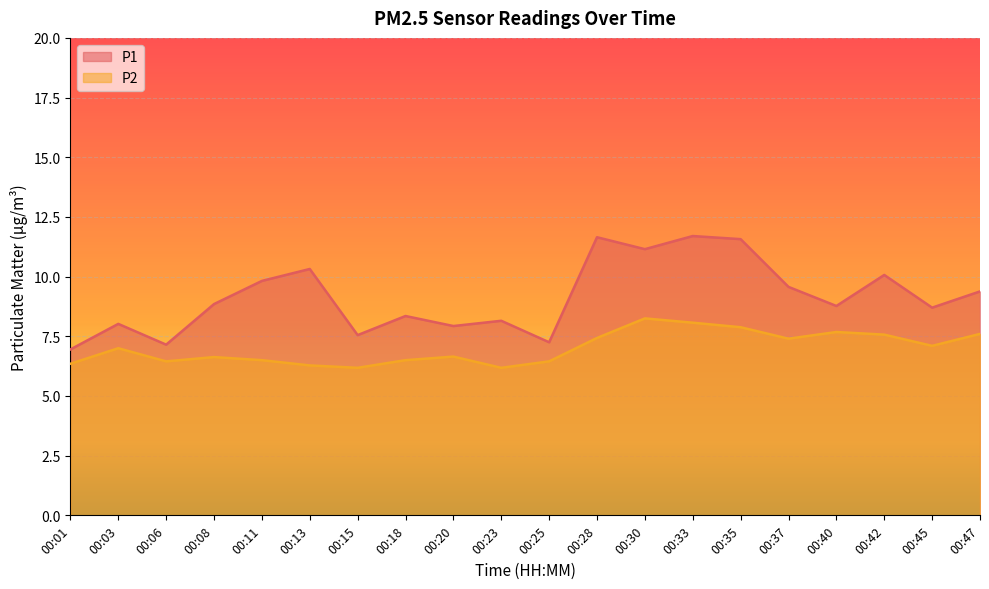

List the labels in order of P1 value, smallest first.

00:01, 00:06, 00:25, 00:15, 00:20, 00:03, 00:23, 00:18, 00:45, 00:40, 00:08, 00:47, 00:37, 00:11, 00:42, 00:13, 00:30, 00:35, 00:28, 00:33